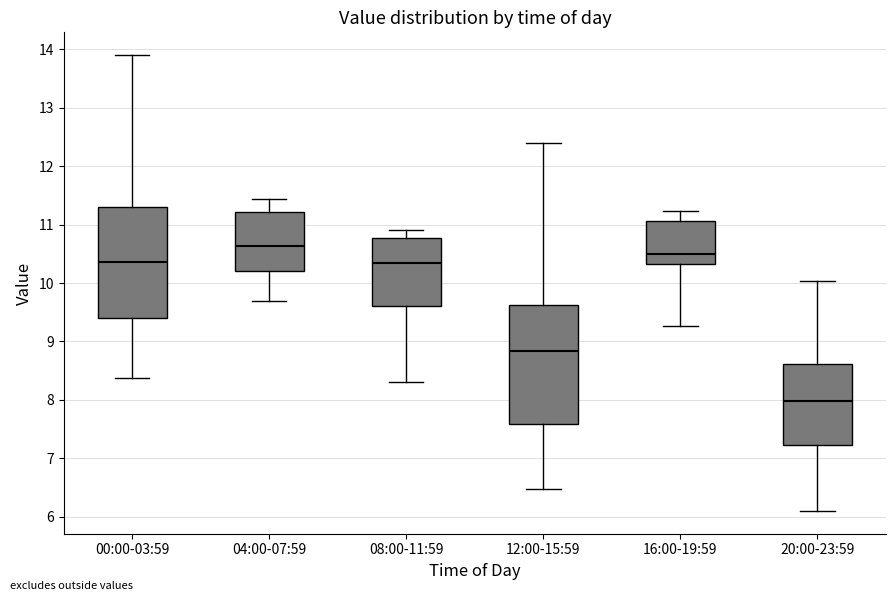

Reading left to right, transcribe this box plot: for each box, give where its median line is, the range the box spans, and where its two whiskers end, as read against the y-axis. The values are not printed on the chart, so give them approximately, as read against the axis.

00:00-03:59: median 10.4, box 9.4 to 11.3, whiskers 8.4 to 13.9
04:00-07:59: median 10.6, box 10.2 to 11.2, whiskers 9.7 to 11.4
08:00-11:59: median 10.4, box 9.6 to 10.8, whiskers 8.3 to 10.9
12:00-15:59: median 8.8, box 7.6 to 9.6, whiskers 6.5 to 12.4
16:00-19:59: median 10.5, box 10.3 to 11.1, whiskers 9.3 to 11.2
20:00-23:59: median 8.0, box 7.2 to 8.6, whiskers 6.1 to 10.0